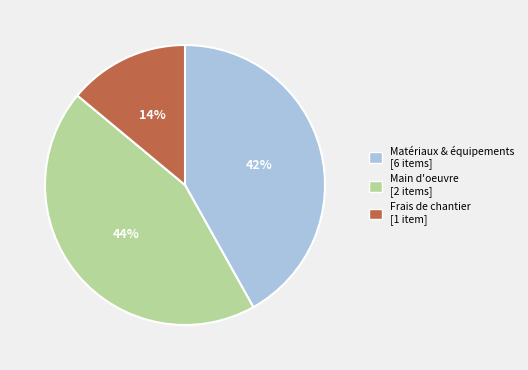

Does any single category account for the majority?

No